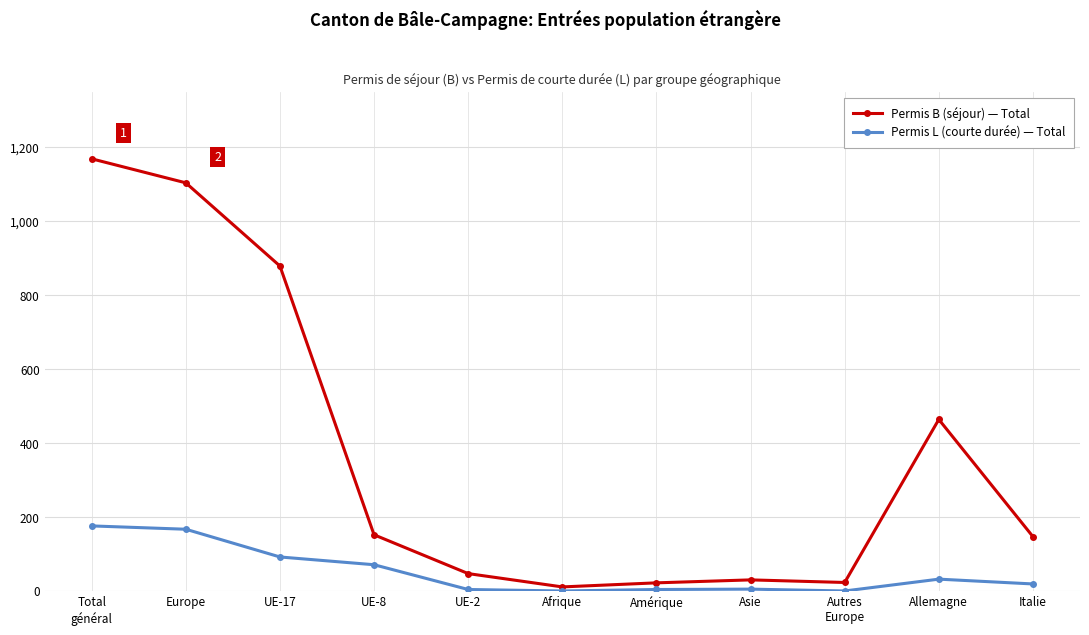

Count the number of data series in this chart.

2